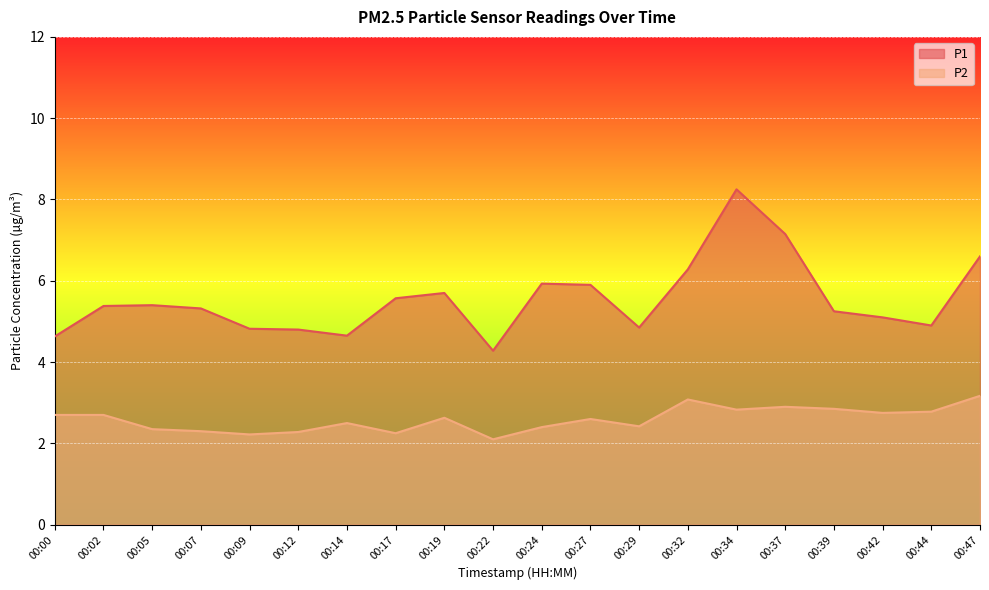

True or false: P1 and P2 cross at least once.

False